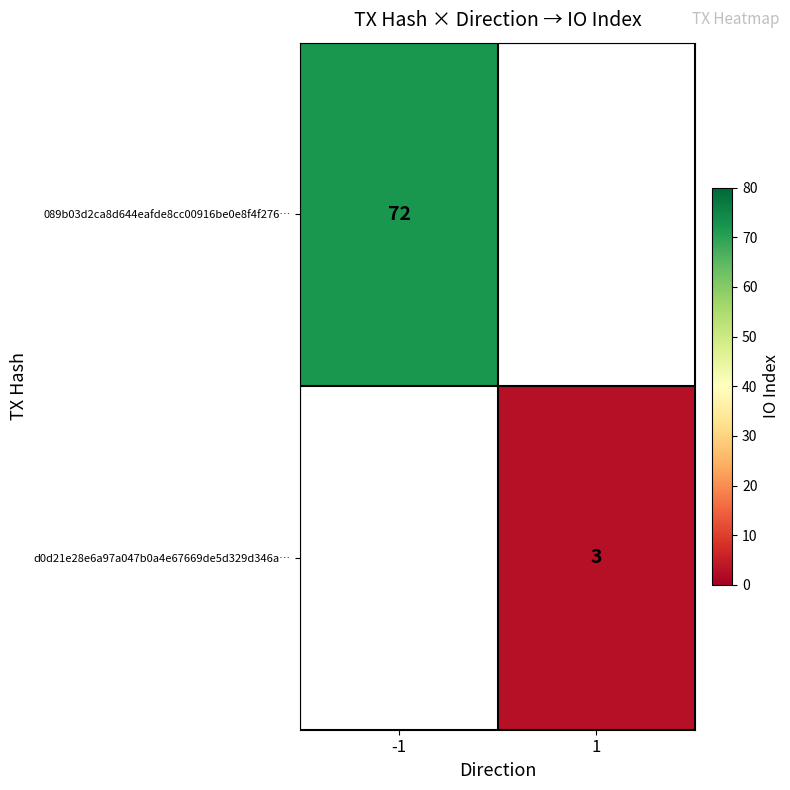

Is it true that 089b03d2ca8d644eafde8cc00916be0e8f4f276… equals 72 at -1?

True